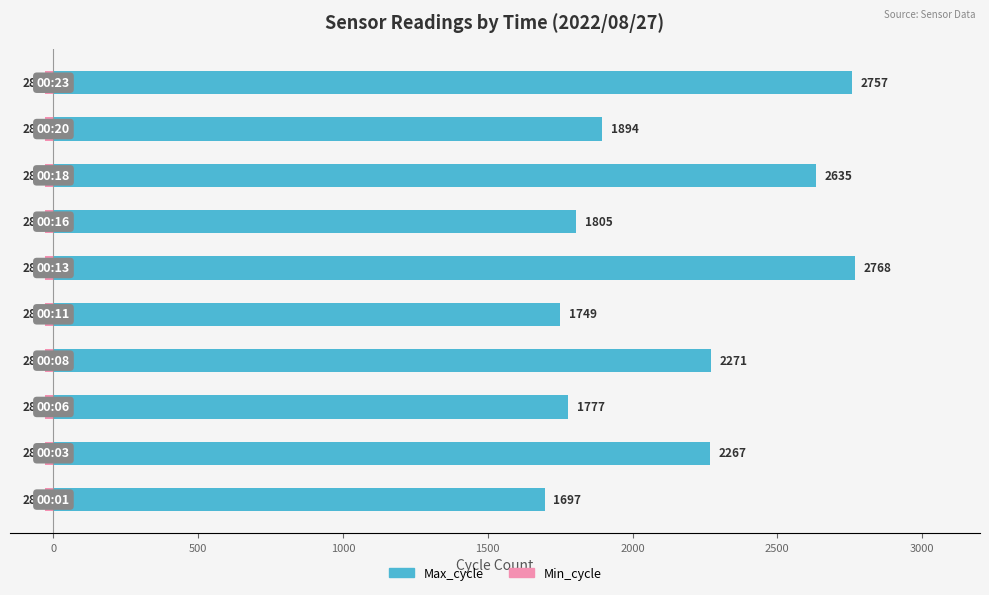

Rank the series by their maximum value, from highest to lowest.

Max_cycle, Min_cycle